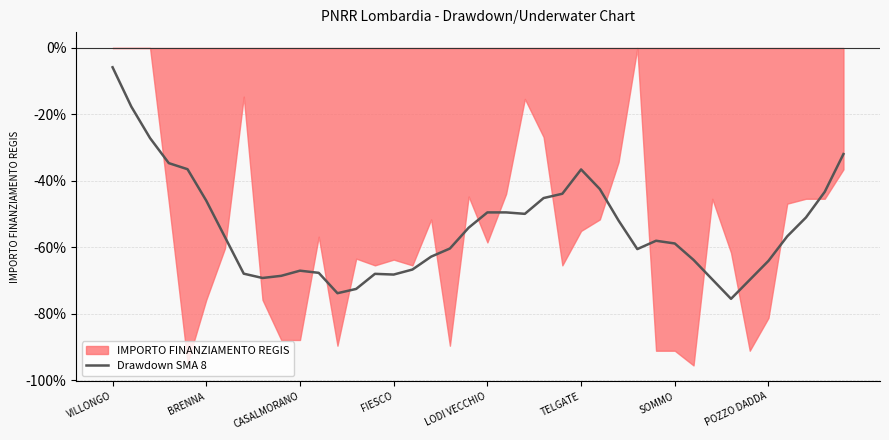

Reading right to left, what are all the values shown in this chart?

-31.9	-43.3	-51.0	-56.7	-64.1	-69.8	-75.5	-69.7	-63.8	-58.9	-58.0	-60.5	-51.9	-42.5	-36.6	-43.9	-45.2	-49.9	-49.5	-49.5	-54.1	-60.4	-62.8	-66.7	-68.2	-68.0	-72.5	-73.8	-67.7	-67.0	-68.6	-69.2	-67.9	-57.0	-46.0	-36.5	-34.7	-27.1	-17.7	-5.8